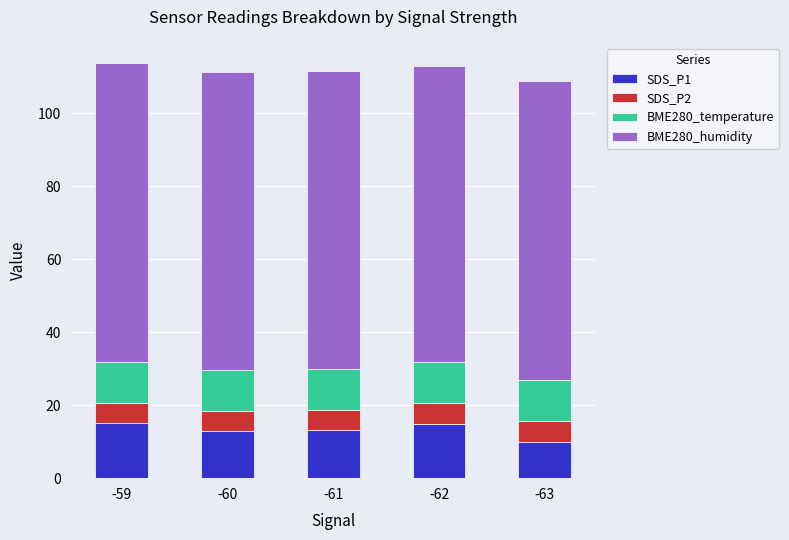

What is the value of the SDS_P1 bar at the 5th from the left?

10.0